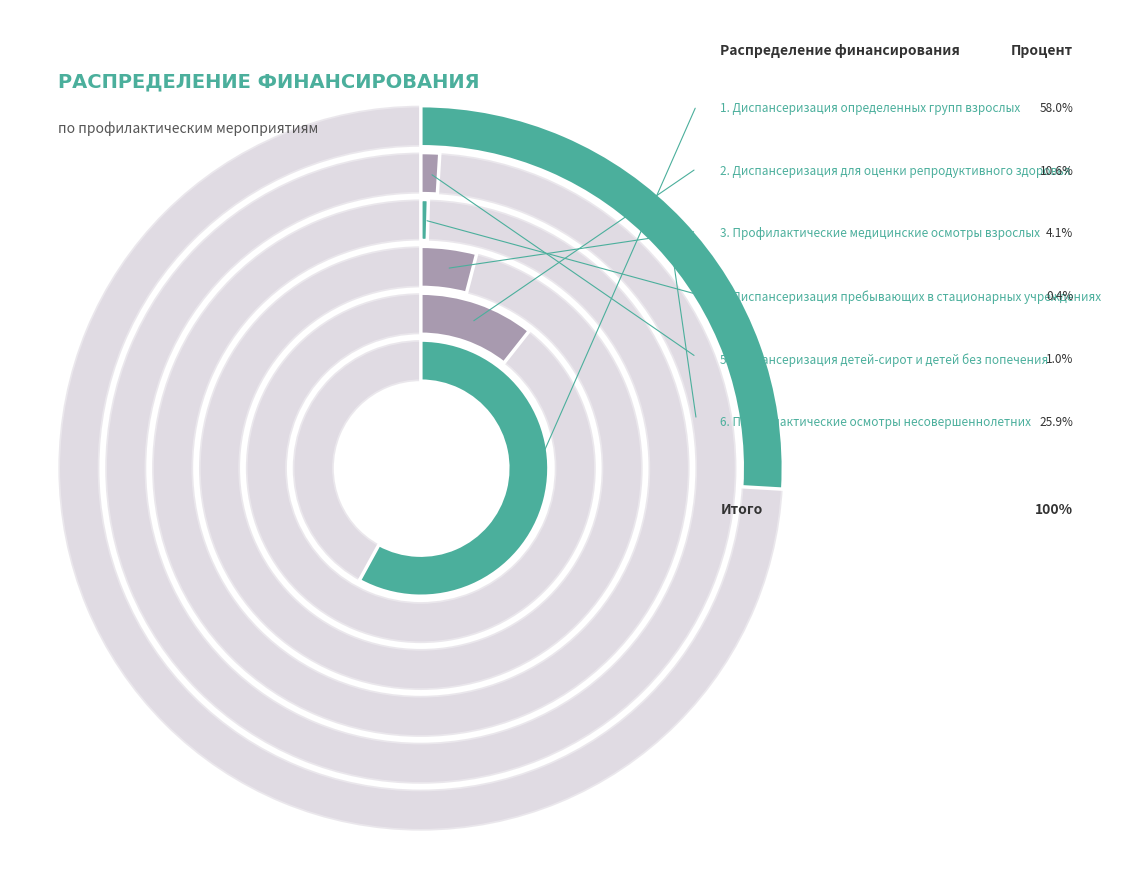

Which category has the smallest portion of the pie?

диспансеризация пребывающих в стационарных учреждениях